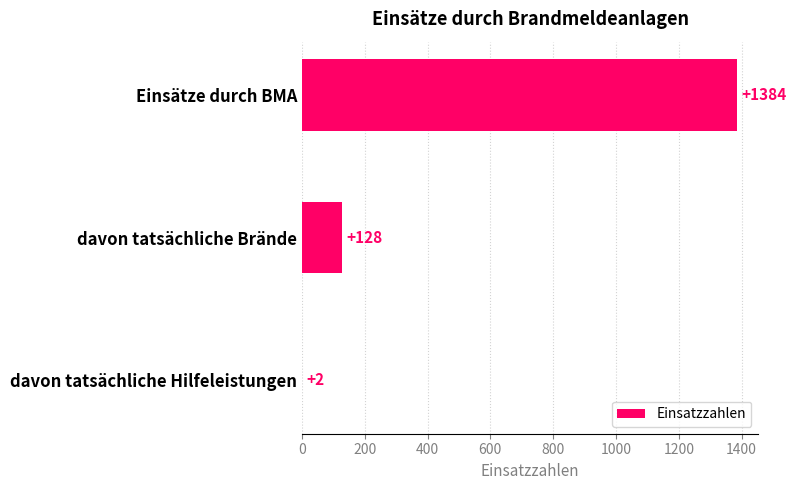

What is the average value?

505